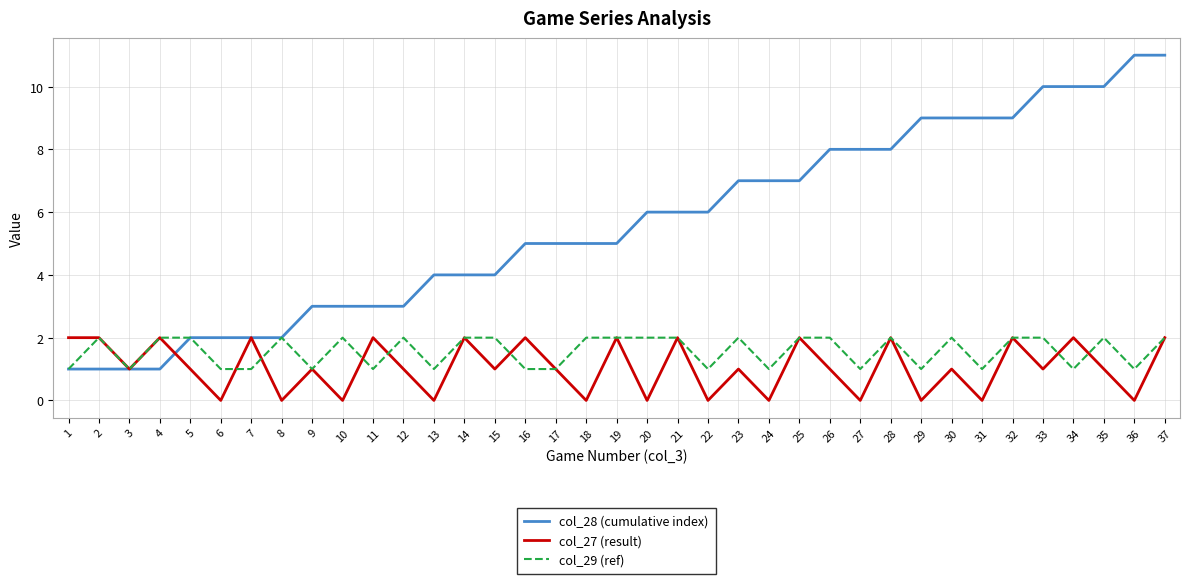

At 10, list the series in order from largest to smallest.

col_28 (cumulative index), col_29 (ref), col_27 (result)